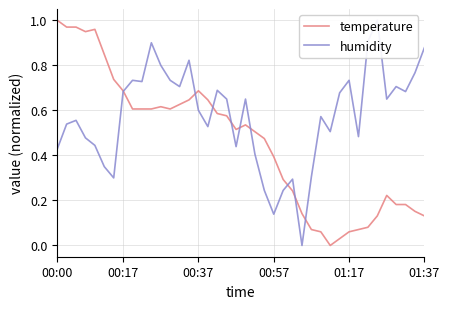

The value of humidity at 21 is 0.1. True or false?

False